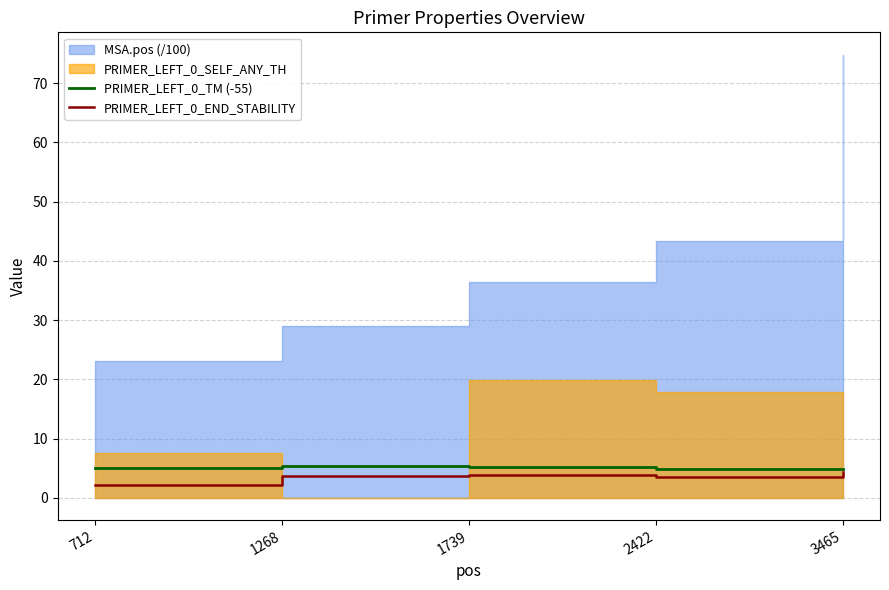

The value of PRIMER_LEFT_0_TM (-55) at 3465 is 5.0. True or false?

True